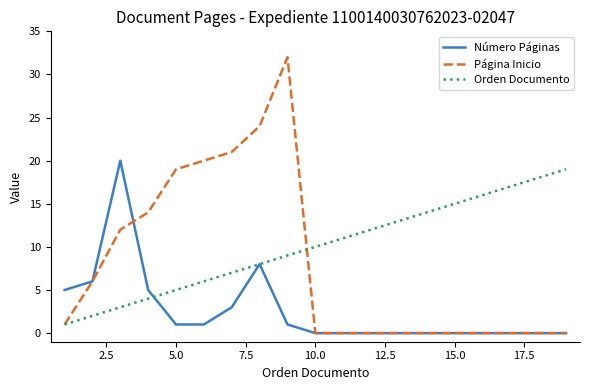

List the series in order of their peak value, lowest first.

Orden Documento, Número Páginas, Página Inicio